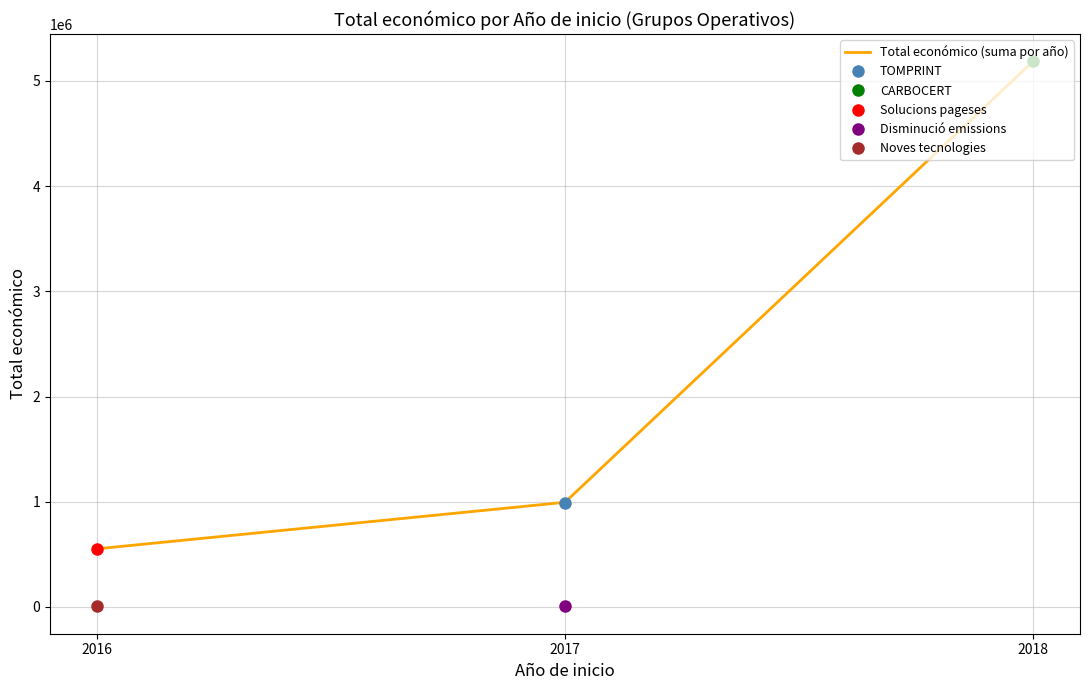

What is the ratio of the value at 2016 to the value at 2017?

0.6